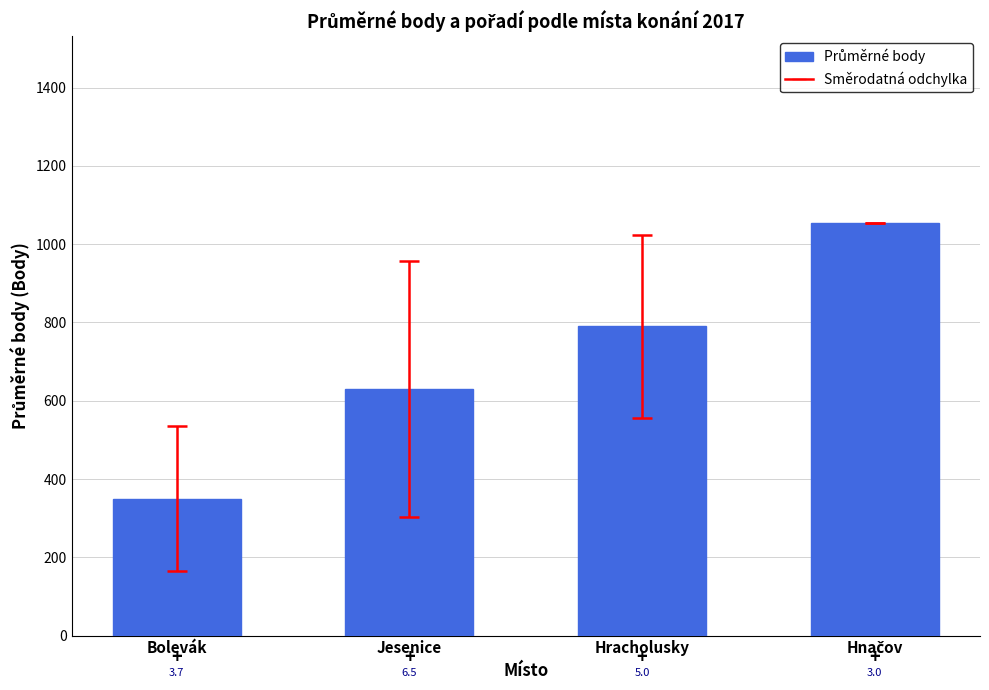

What is the greatest value displayed?

1054.0